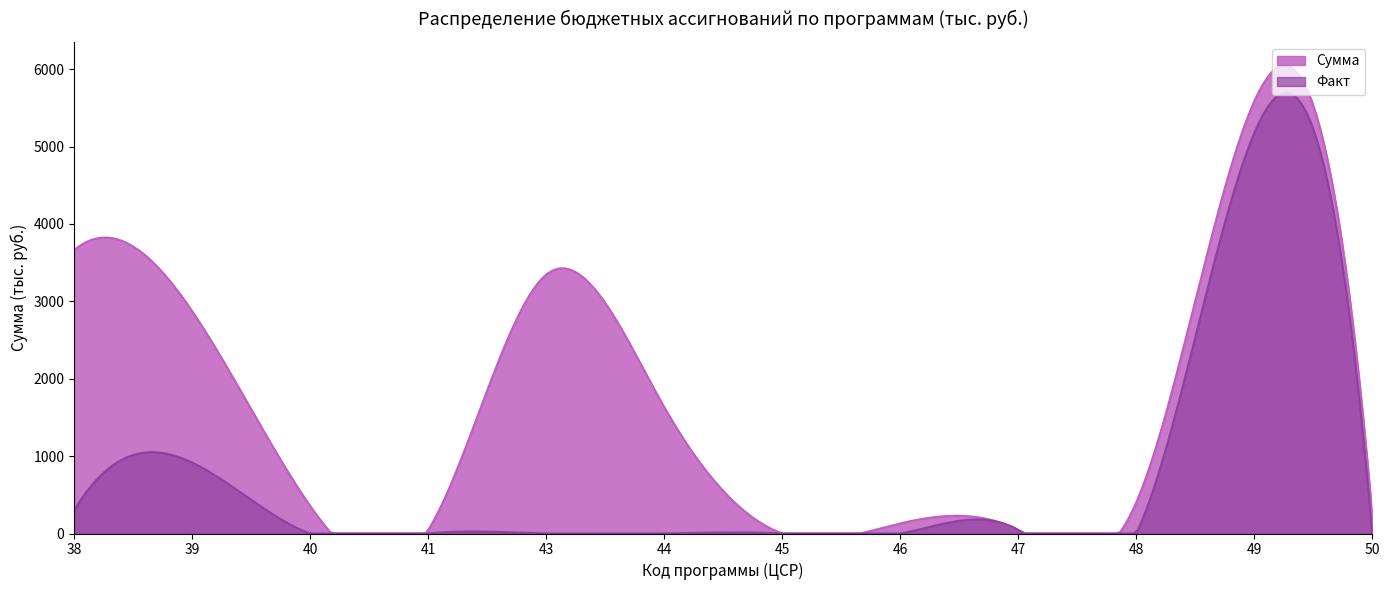

The value of Факт at 39 is 917. True or false?

True